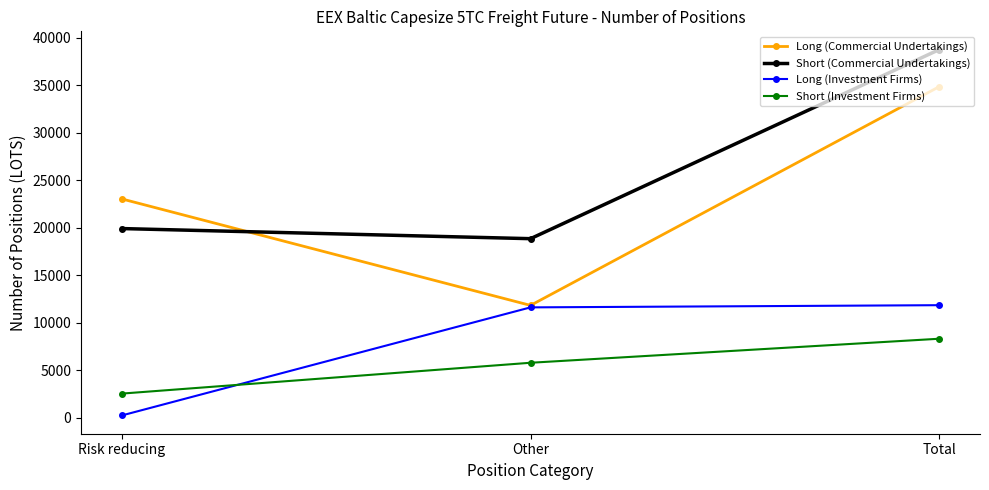

The value of Short (Commercial Undertakings) at Total is 62602.0. True or false?

False